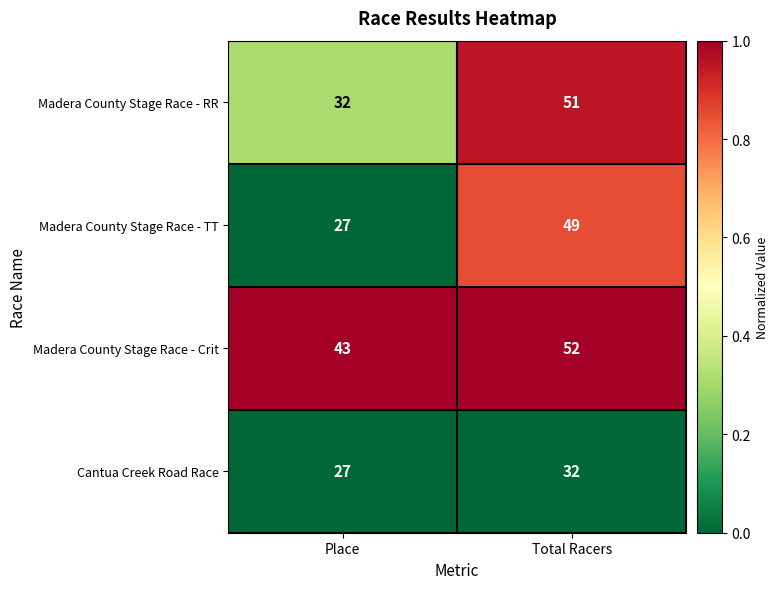

Reading right to left, transcribe all the data shown in this chart.

Madera County Stage Race - RR: 51	32
Madera County Stage Race - TT: 49	27
Madera County Stage Race - Crit: 52	43
Cantua Creek Road Race: 32	27